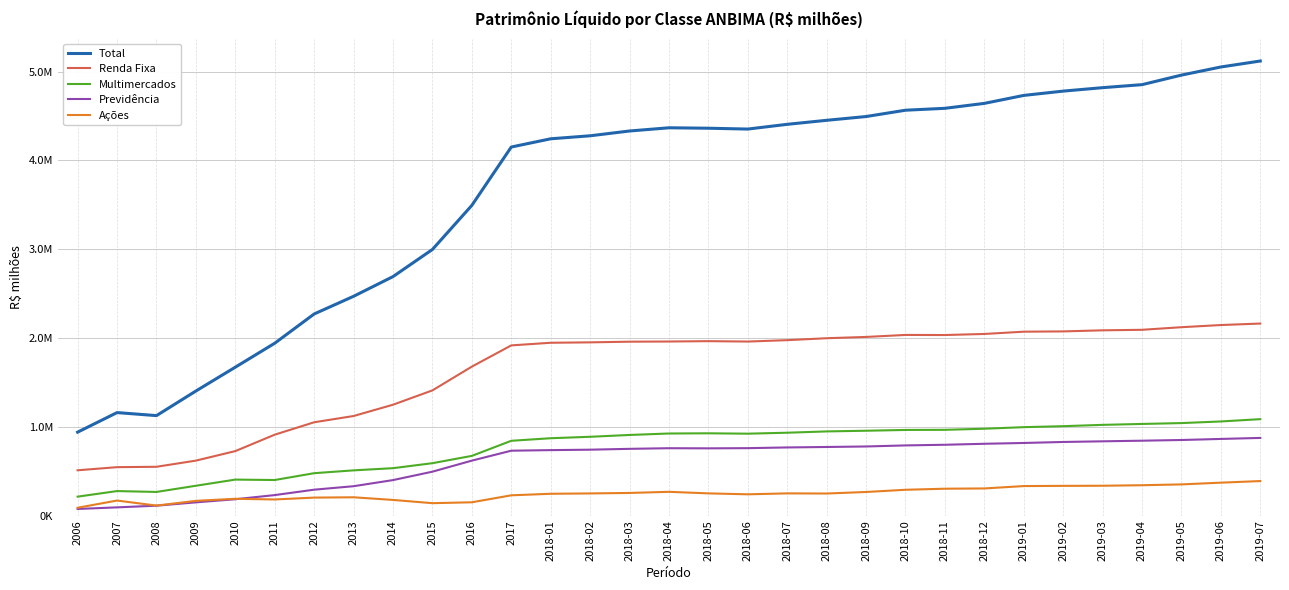

Is this an area chart (filled region under the line)?

No